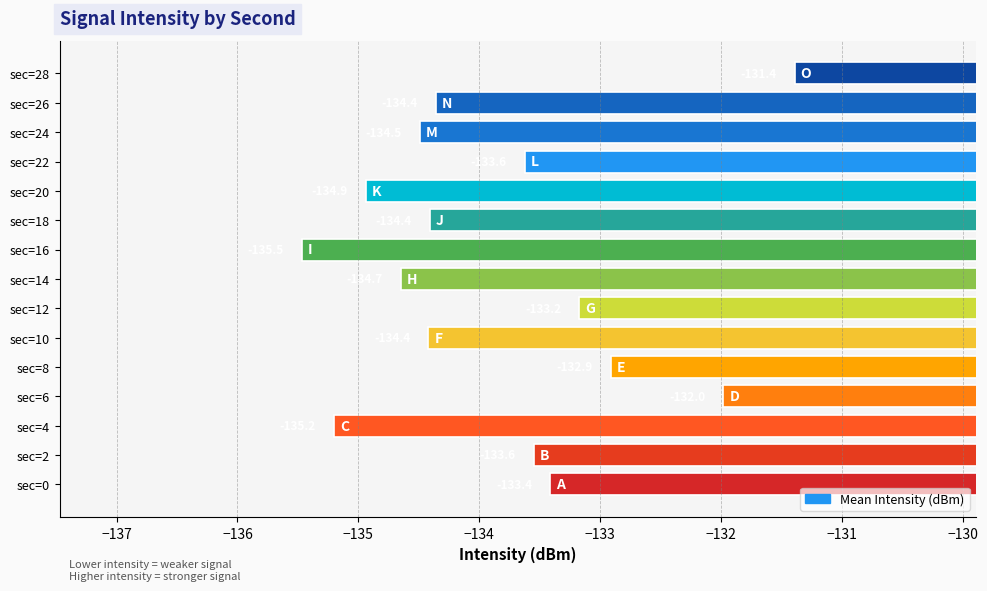

Where is the data nearest to the value -133?

sec=8